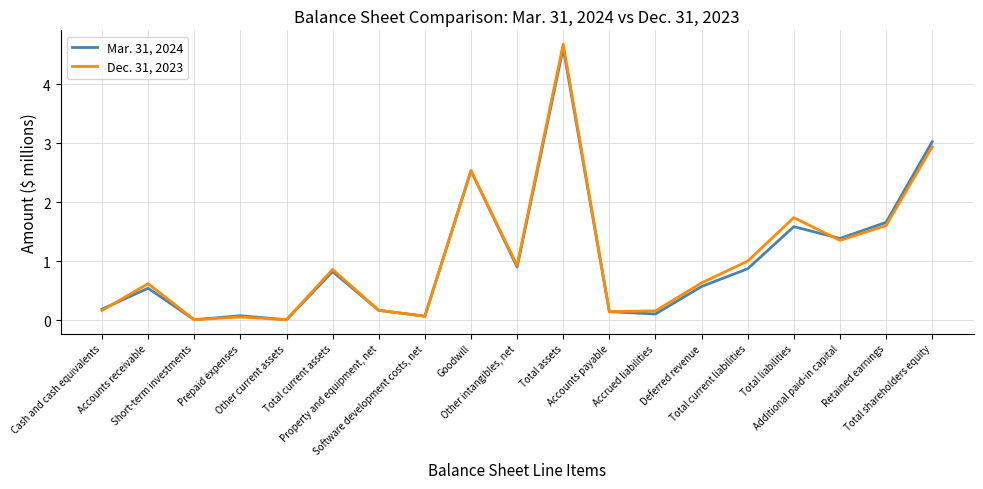

What is the difference between the maximum and second lowest values in the Dec. 31, 2023 series?

4.7